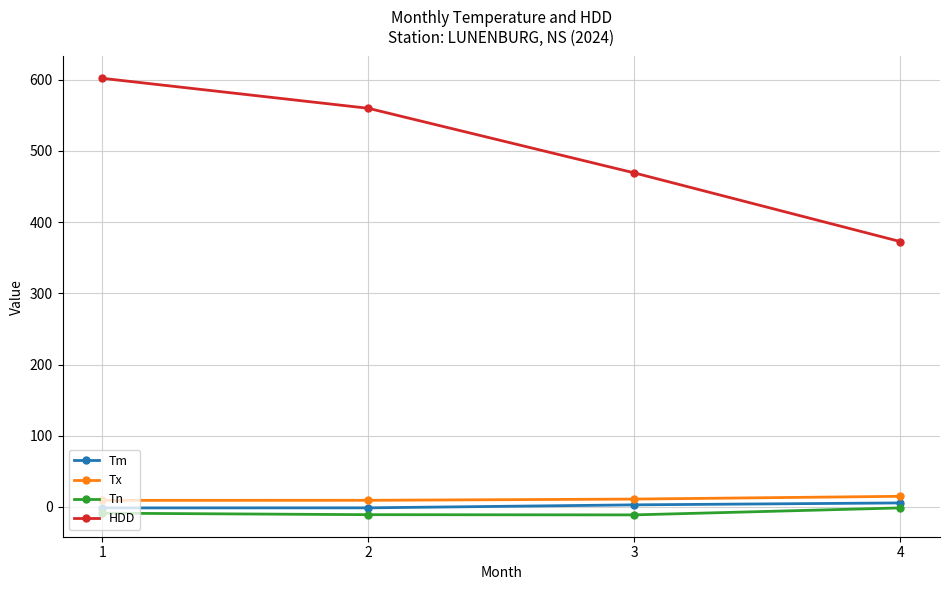

How many interior local valleys does the Tn series have?

1